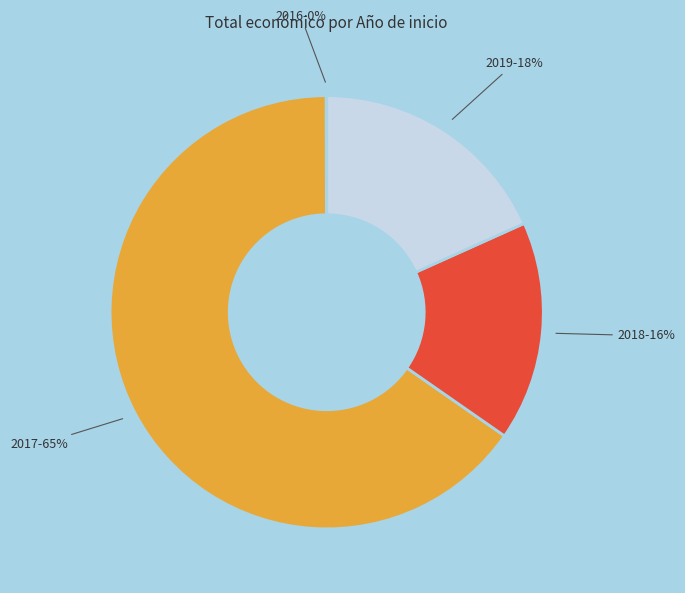

Is there a majority slice in this chart?

Yes